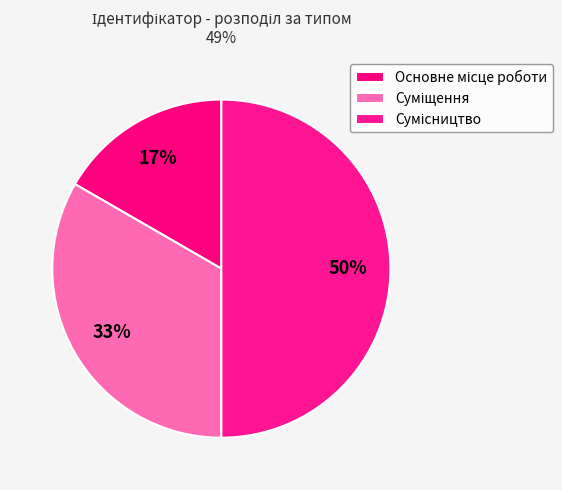

Is it true that Сумісництво is 50% of the pie?

True